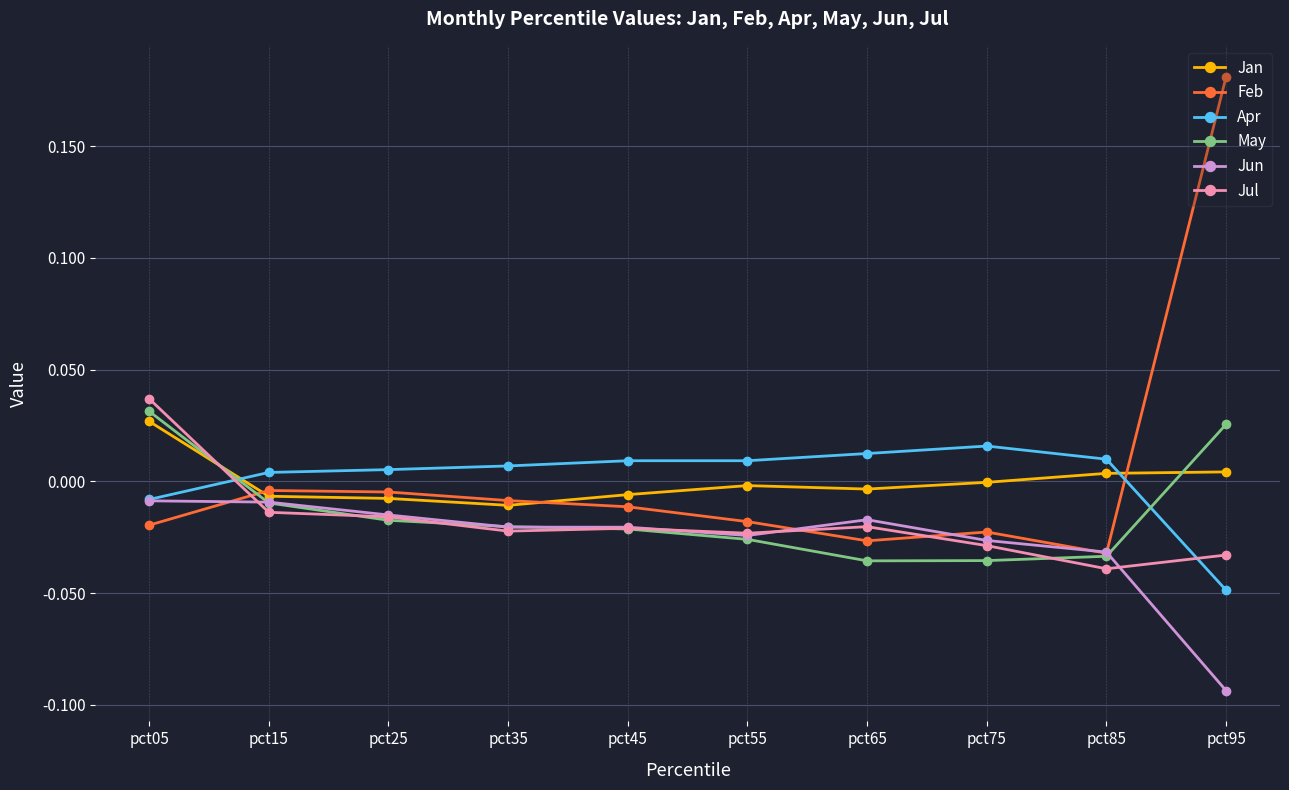

Is it true that May equals 0.0 at pct05?

True